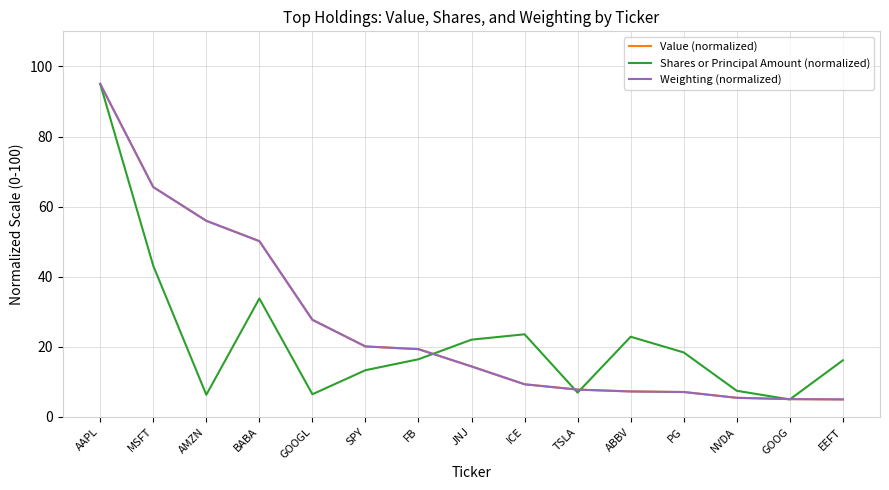

How many categories are shown in the chart?

15